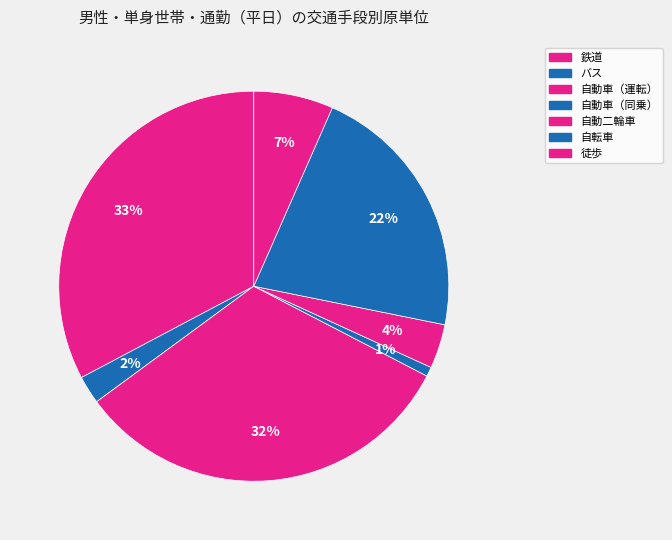

Does バス represent more than half of the total?

No